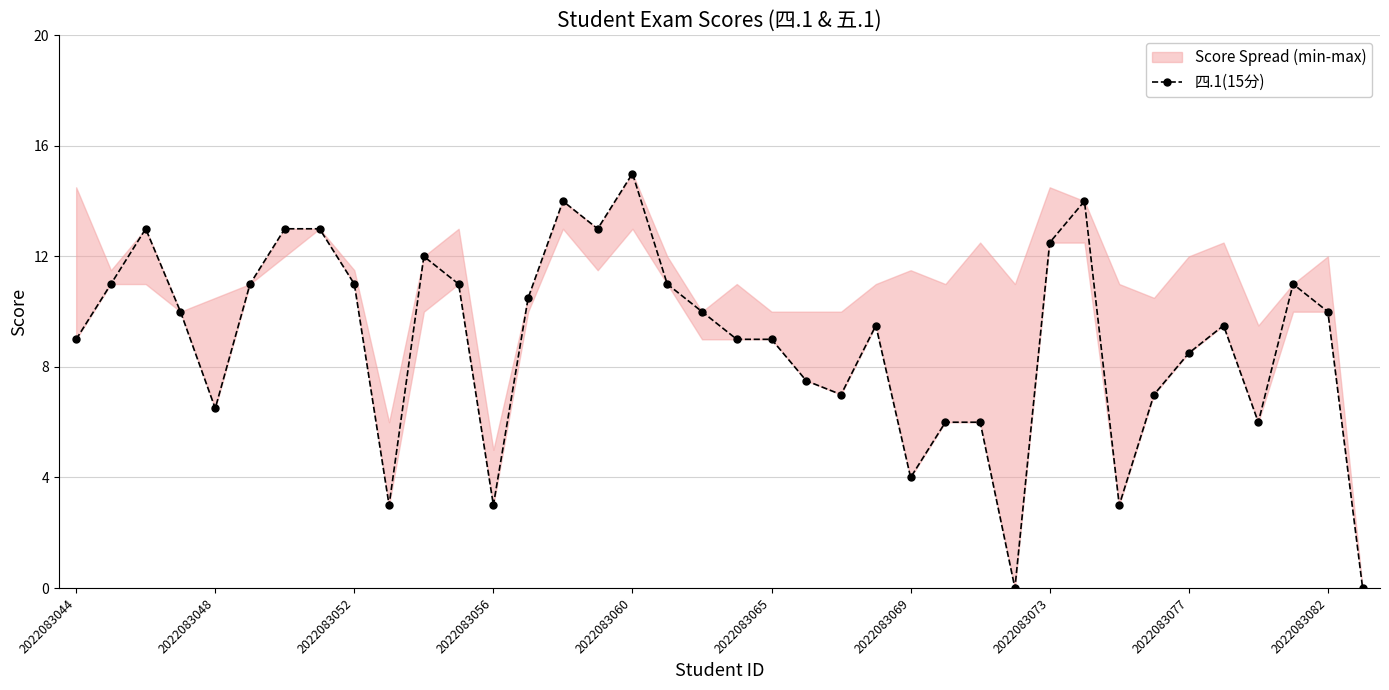

How many lines are shown in the chart?

1